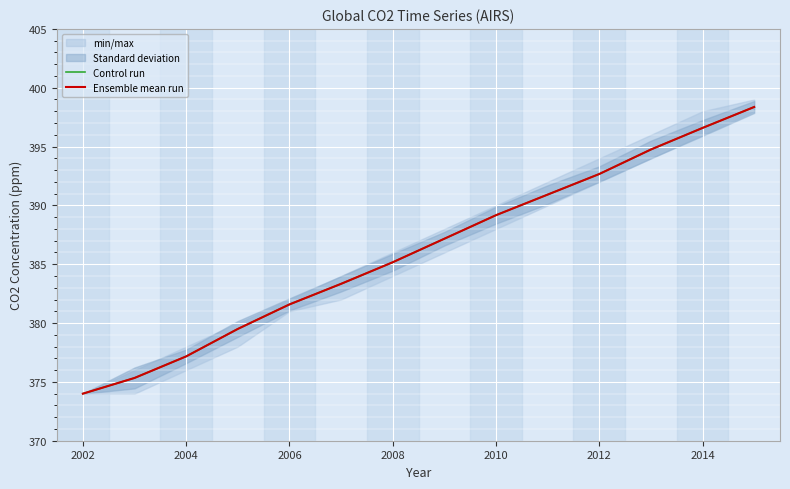

At which label does Control run first exceed 387?

2014